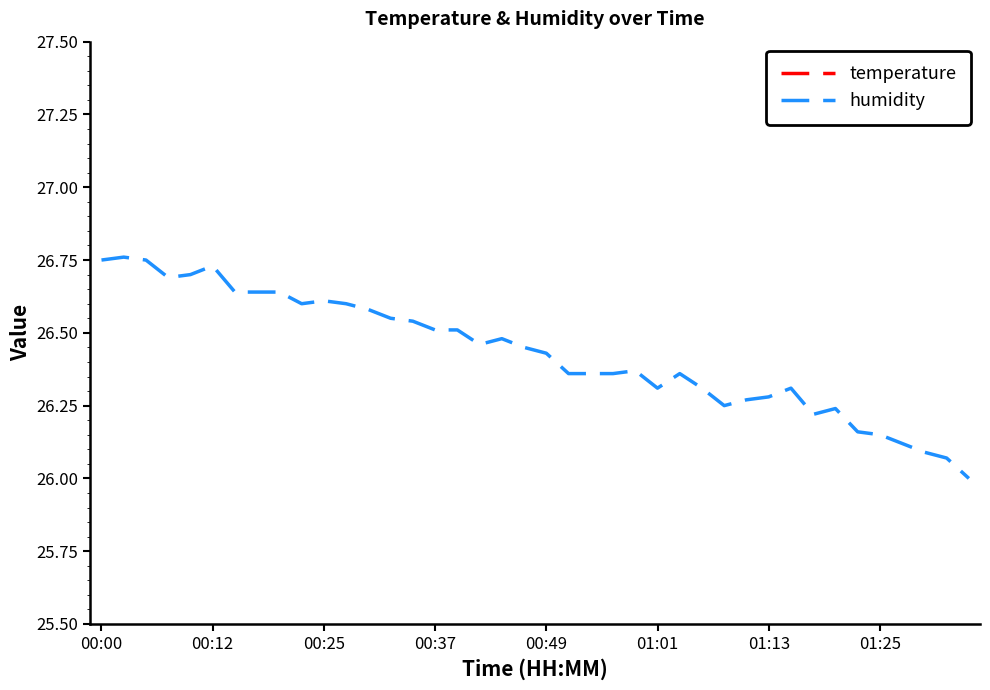

Reading right to left, transcribe all the data shown in this chart.

temperature: 22.8	22.8	22.8	22.8	22.8	22.8	22.8	22.8	22.8	22.8	22.8	22.8	22.8	22.8	22.8	22.8	22.8	22.8	22.8	22.8	22.8	22.8	22.8	22.8	22.8	22.8	22.8	22.8	22.8	22.8	22.8	22.8	22.9	22.9	22.8	22.9	22.8	22.9	22.9	22.9
humidity: 26.0	26.1	26.1	26.1	26.1	26.2	26.2	26.2	26.3	26.3	26.3	26.2	26.3	26.4	26.3	26.4	26.4	26.4	26.4	26.4	26.4	26.5	26.5	26.5	26.5	26.5	26.6	26.6	26.6	26.6	26.6	26.6	26.6	26.6	26.7	26.7	26.7	26.8	26.8	26.8